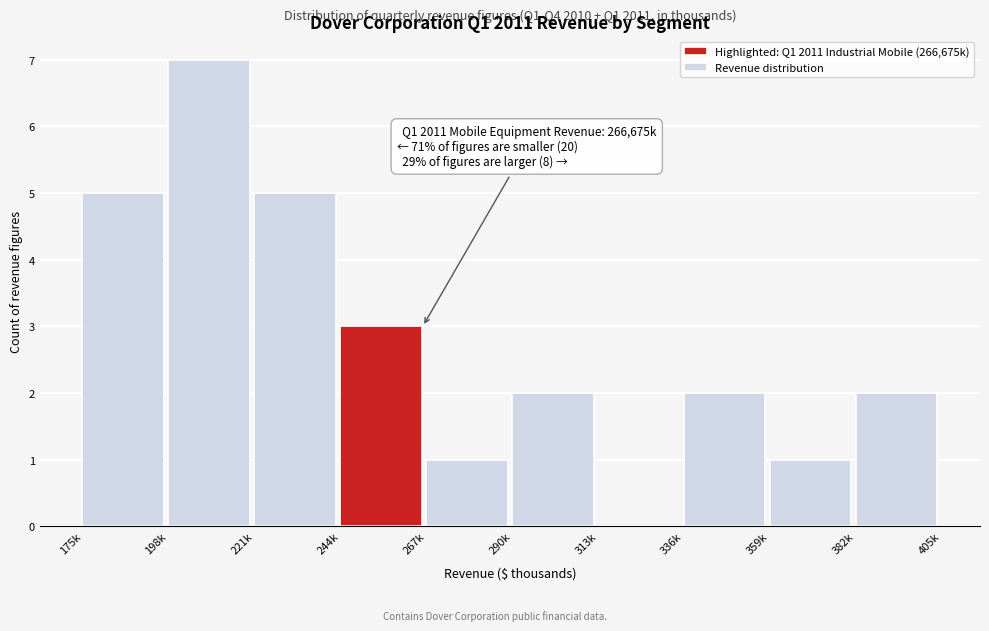

Reading right to left, what are all the values shown in this chart?

382k=2	359k=1	336k=2	313k=0	290k=2	267k=1	244k=3	221k=5	198k=7	175k=5